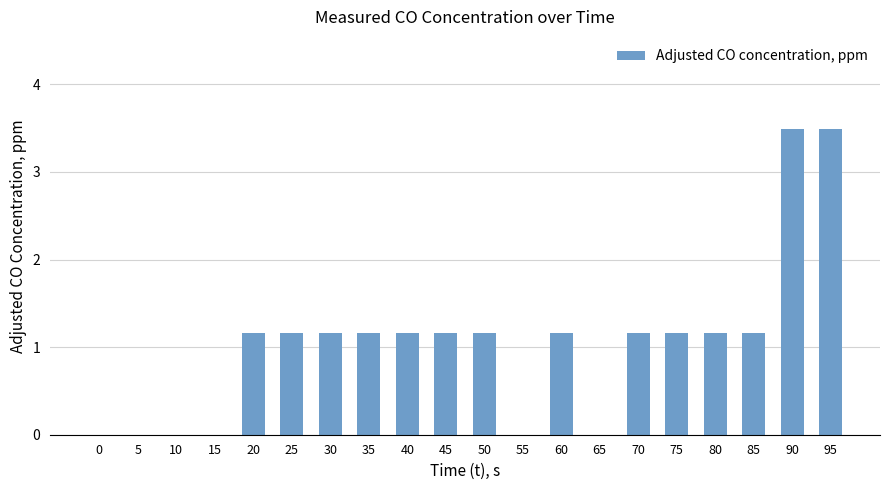

Is it true that the value at 5 is -2.2?

False